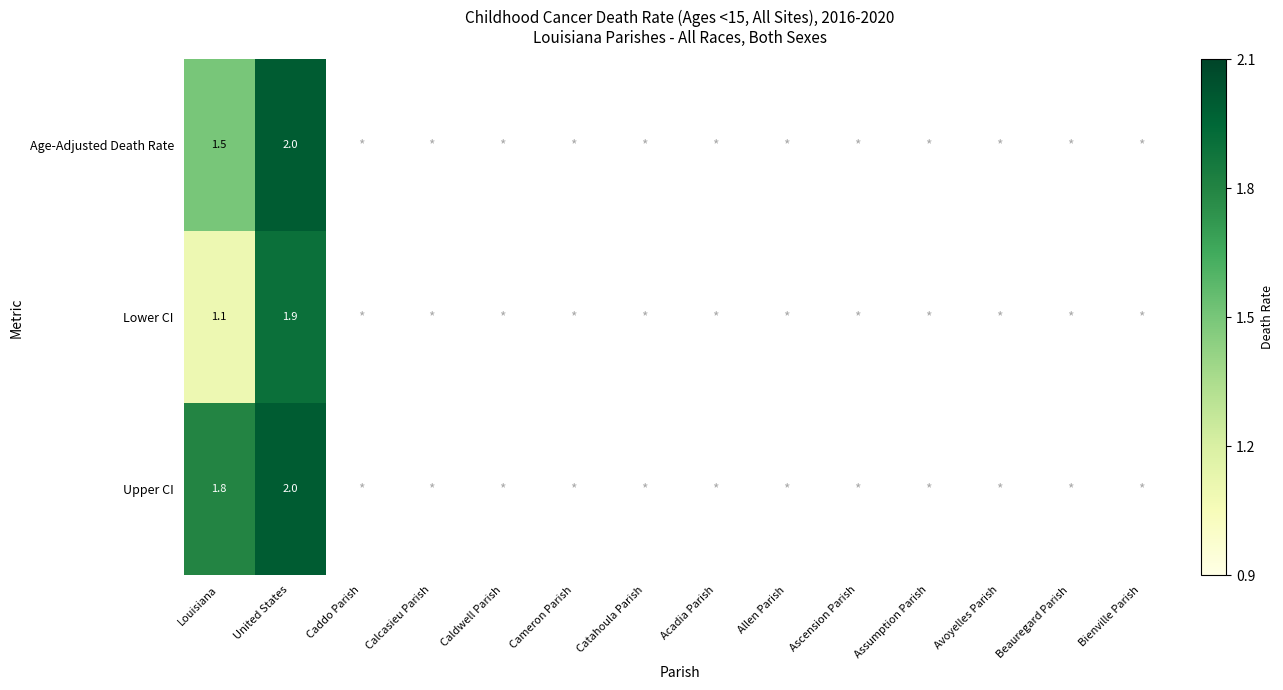

Which series has the widest spread of values?

Lower CI